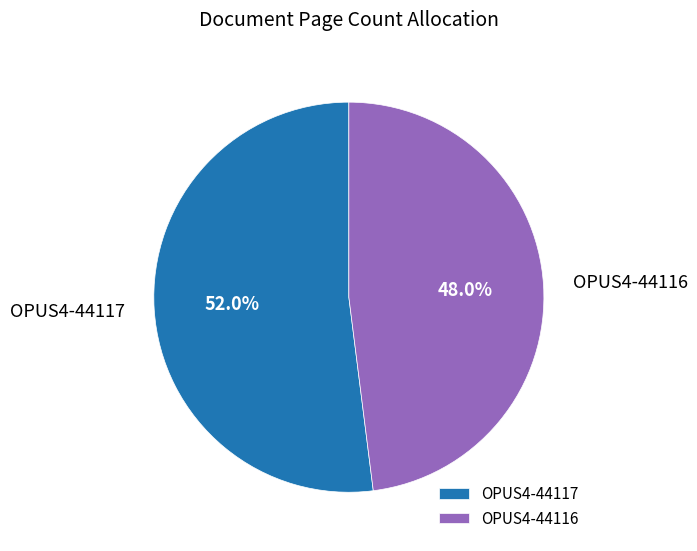

Which has a higher value, OPUS4-44117 or OPUS4-44116?

OPUS4-44117